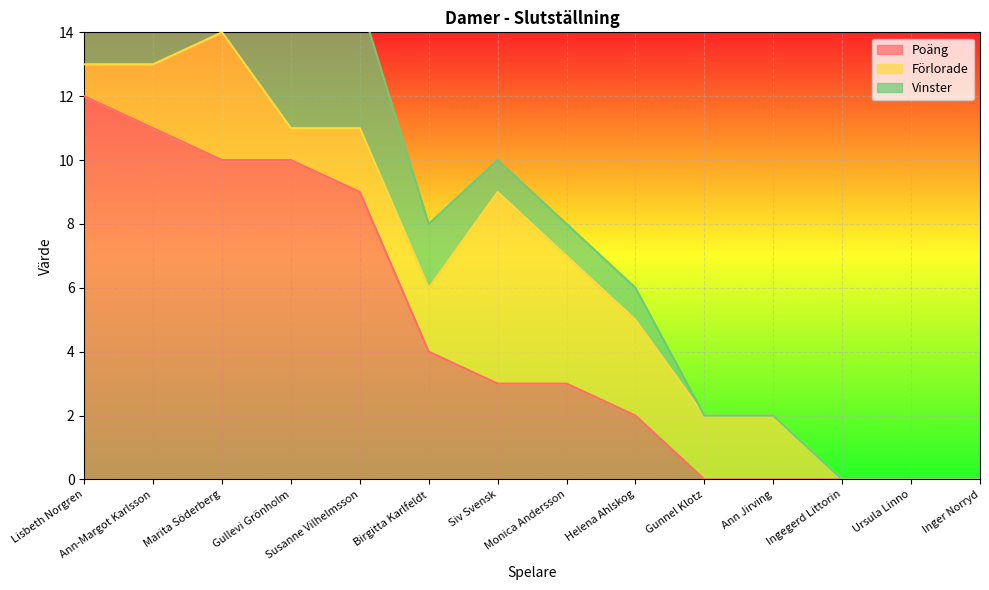

Which label corresponds to the smallest value in the chart?

Gunnel Klotz